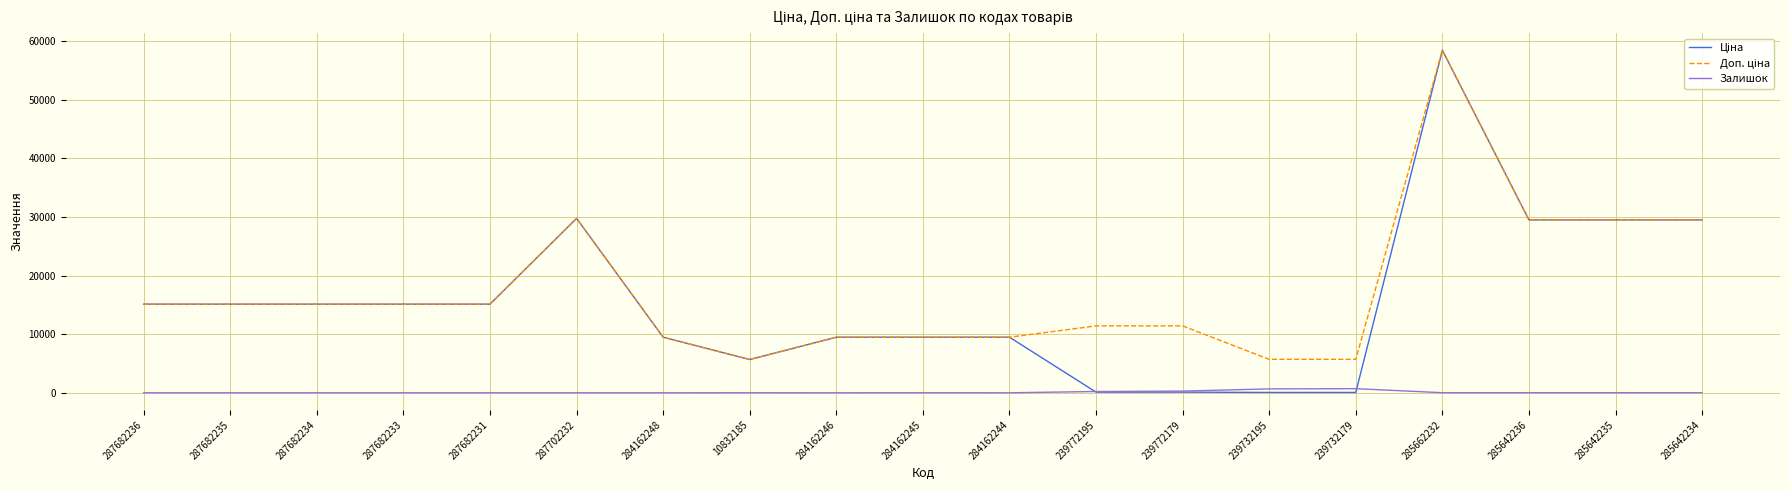

The value of Залишок at 287682236 is 0.0. True or false?

True